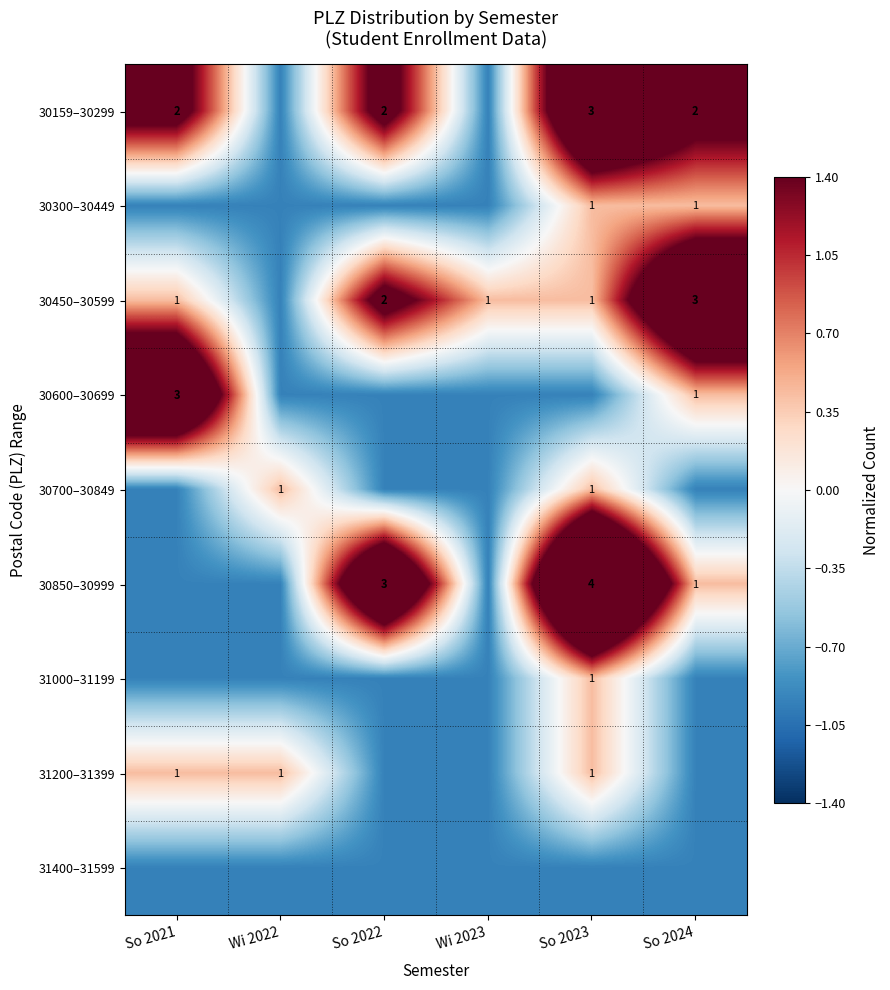

How many distinct data groups are displayed?

9